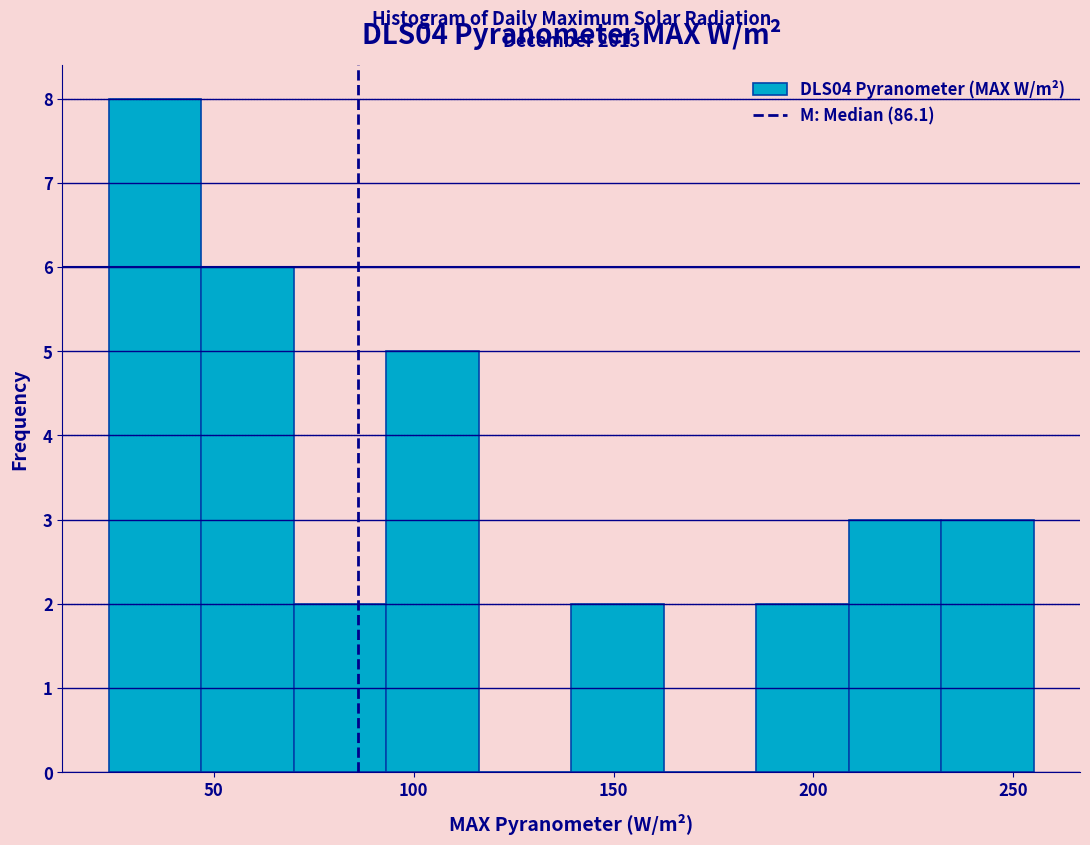

Over which range of the x-axis is the bar tallest?

25 to 45